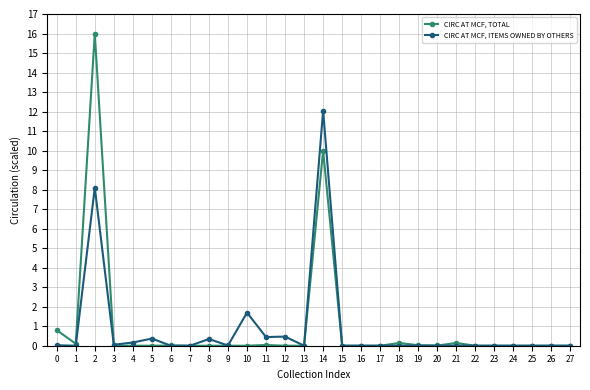

What is the difference between the CIRC AT MCF, TOTAL values at 0 and 20?

0.8